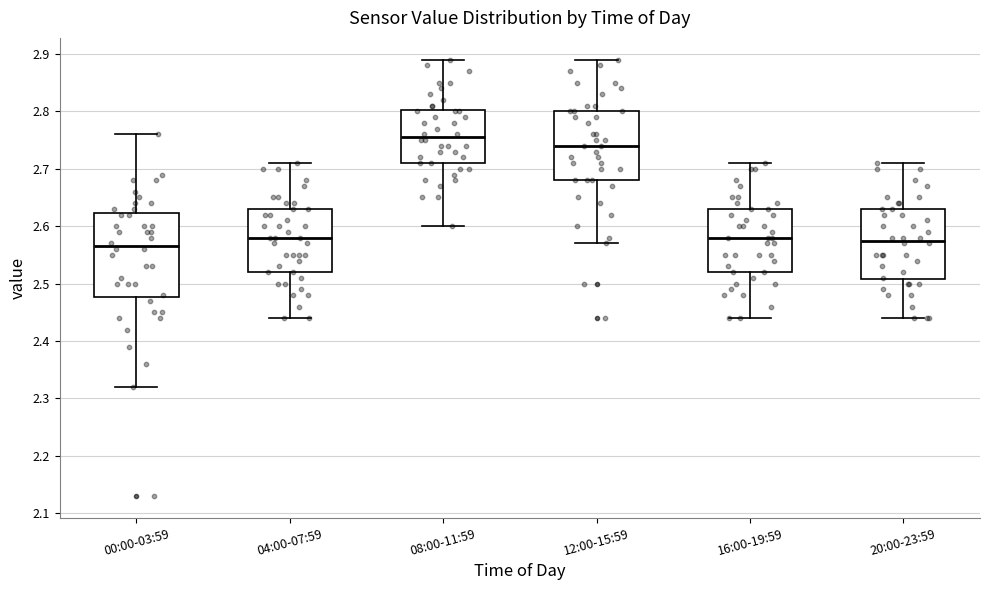

Which box has the lowest median line?

00:00-03:59